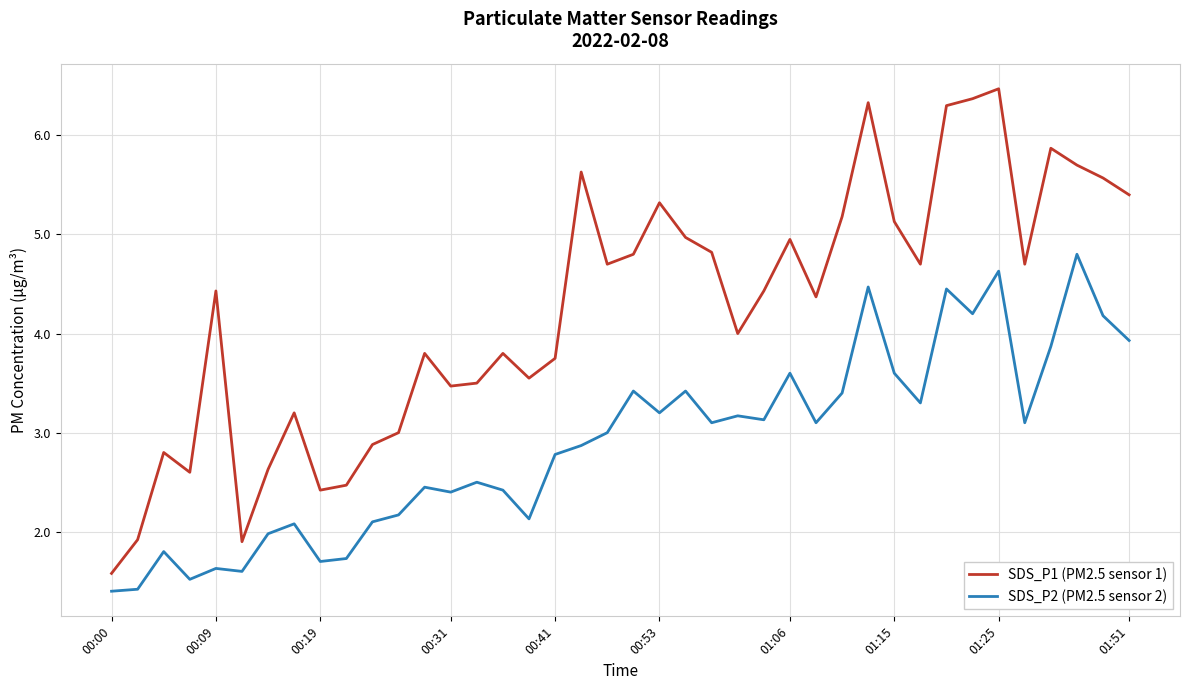

True or false: SDS_P2 (PM2.5 sensor 2) and SDS_P1 (PM2.5 sensor 1) intersect in this chart.

False